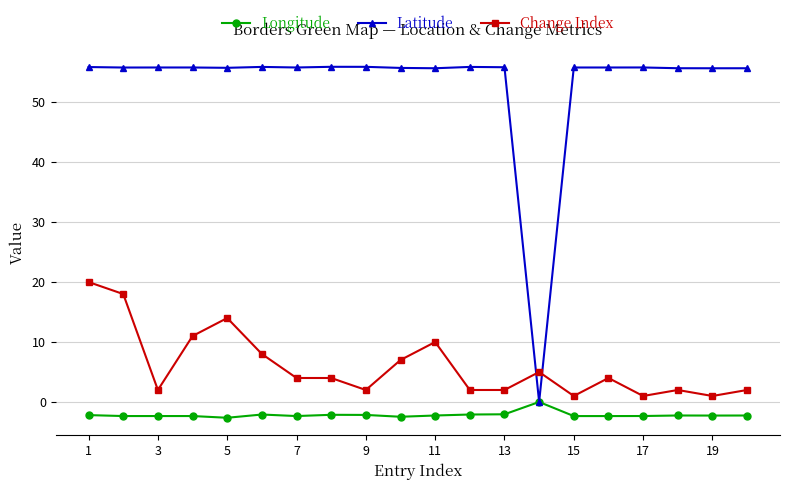

True or false: Change Index and Longitude intersect in this chart.

False